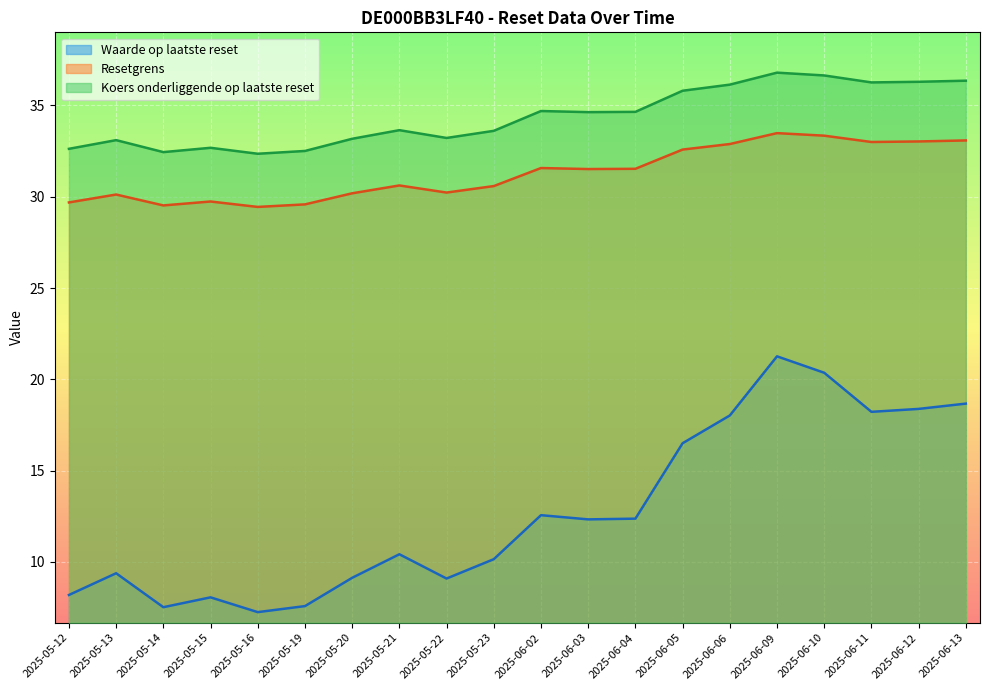

Reading right to left, what are all the values shown in this chart?

Waarde op laatste reset: 18.7	18.4	18.2	20.4	21.3	18.0	16.5	12.4	12.3	12.6	10.2	9.1	10.4	9.1	7.6	7.2	8.1	7.5	9.4	8.2
Resetgrens: 33.1	33.0	33.0	33.3	33.5	32.9	32.6	31.5	31.5	31.6	30.6	30.2	30.6	30.2	29.6	29.4	29.7	29.5	30.1	29.7
Koers onderliggende op laatste reset: 36.4	36.3	36.3	36.6	36.8	36.1	35.8	34.6	34.6	34.7	33.6	33.2	33.6	33.2	32.5	32.4	32.7	32.4	33.1	32.6